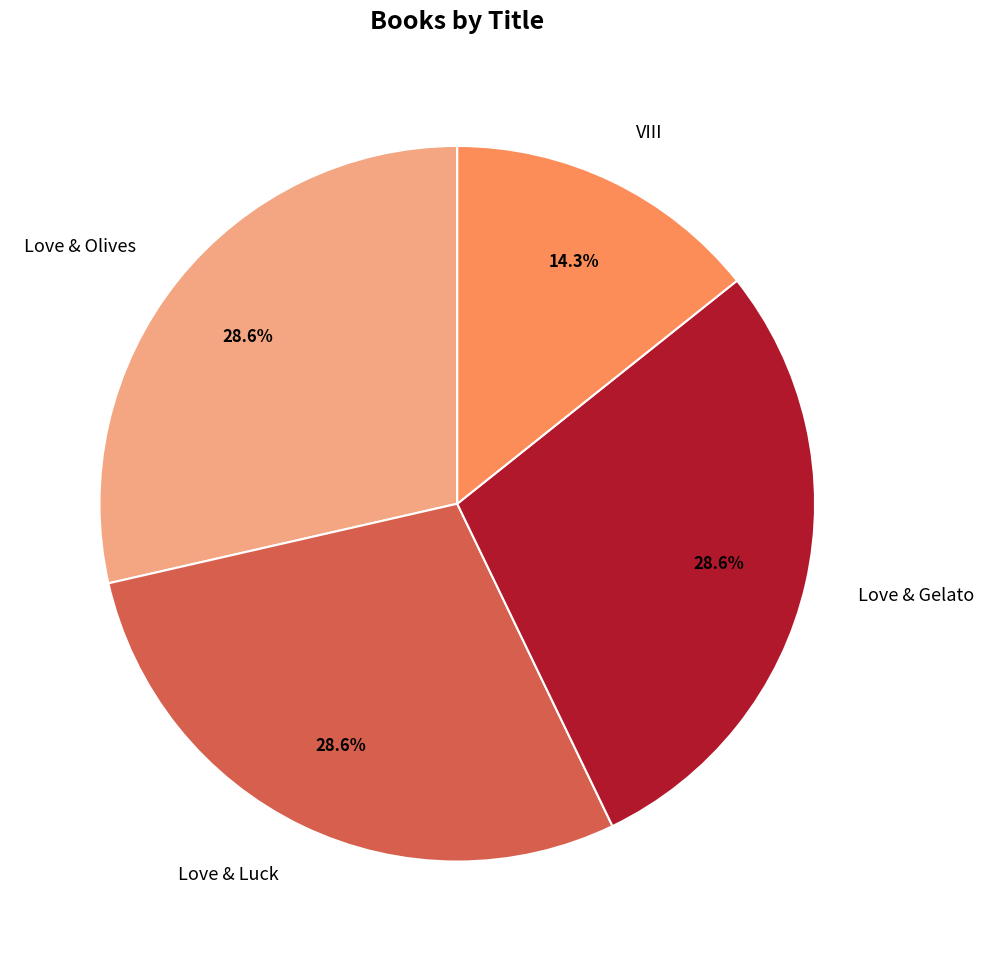

The Love & Gelato slice represents 40% of the pie. True or false?

False